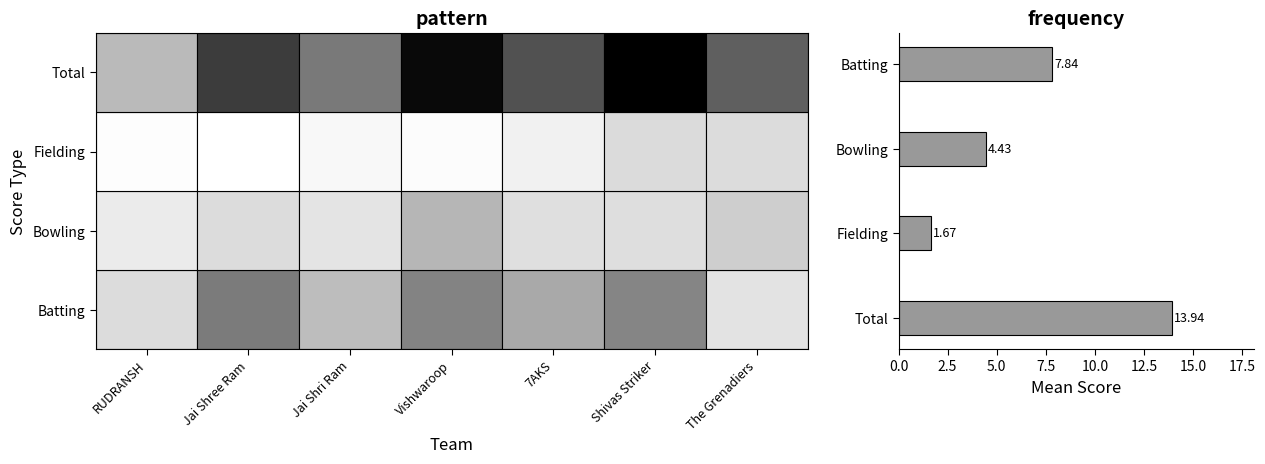

What is the difference between the values at Total and Fielding?

12.3